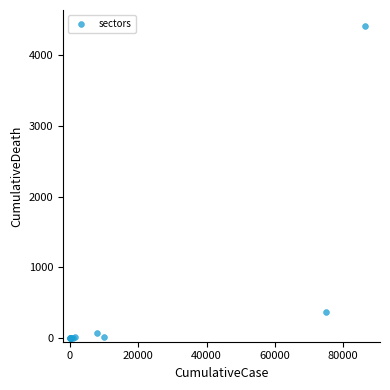

What Y value in the scatter plot is closest to 2208?

365.9